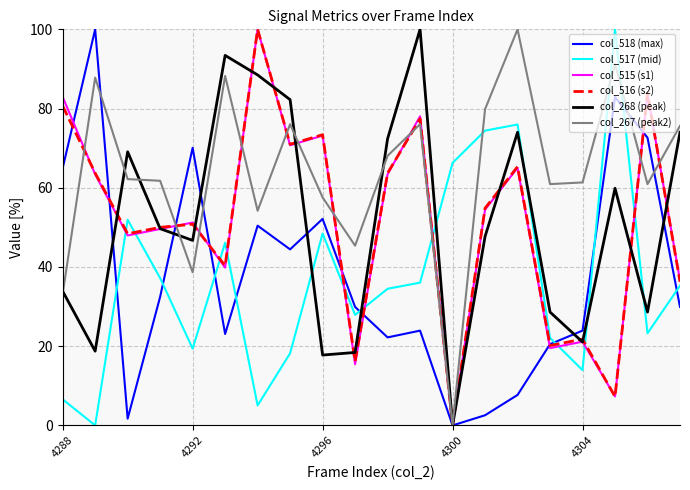

What is the greatest value displayed?

100.0